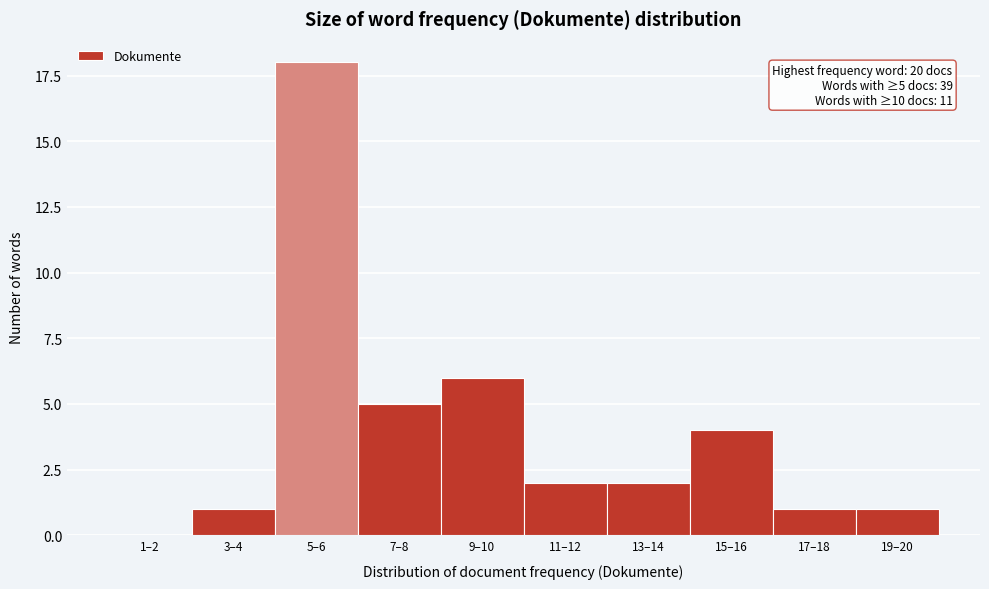

Reading right to left, transcribe all the data shown in this chart.

19–20=1	17–18=1	15–16=4	13–14=2	11–12=2	9–10=6	7–8=5	5–6=18	3–4=1	1–2=0